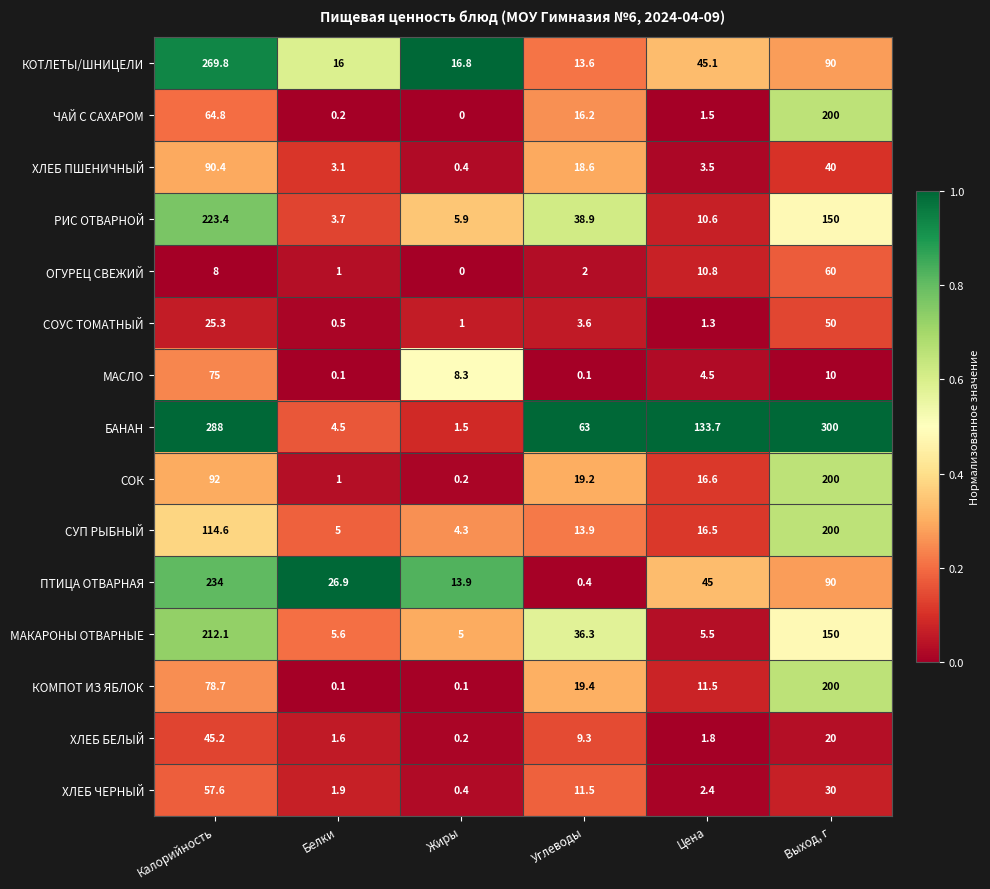

What is the sum of all МАКАРОНЫ ОТВАРНЫЕ values?

414.5